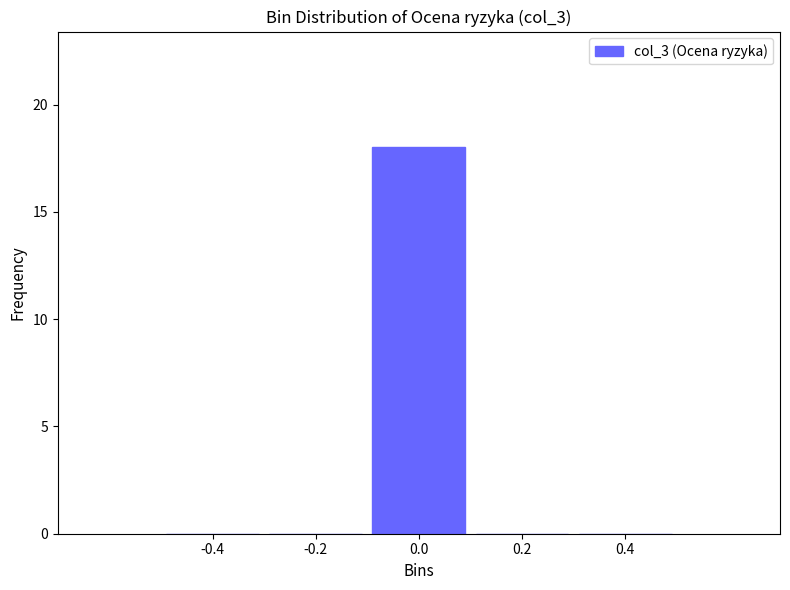

Which range on the x-axis has the tallest bar?

-0.1 to 0.1